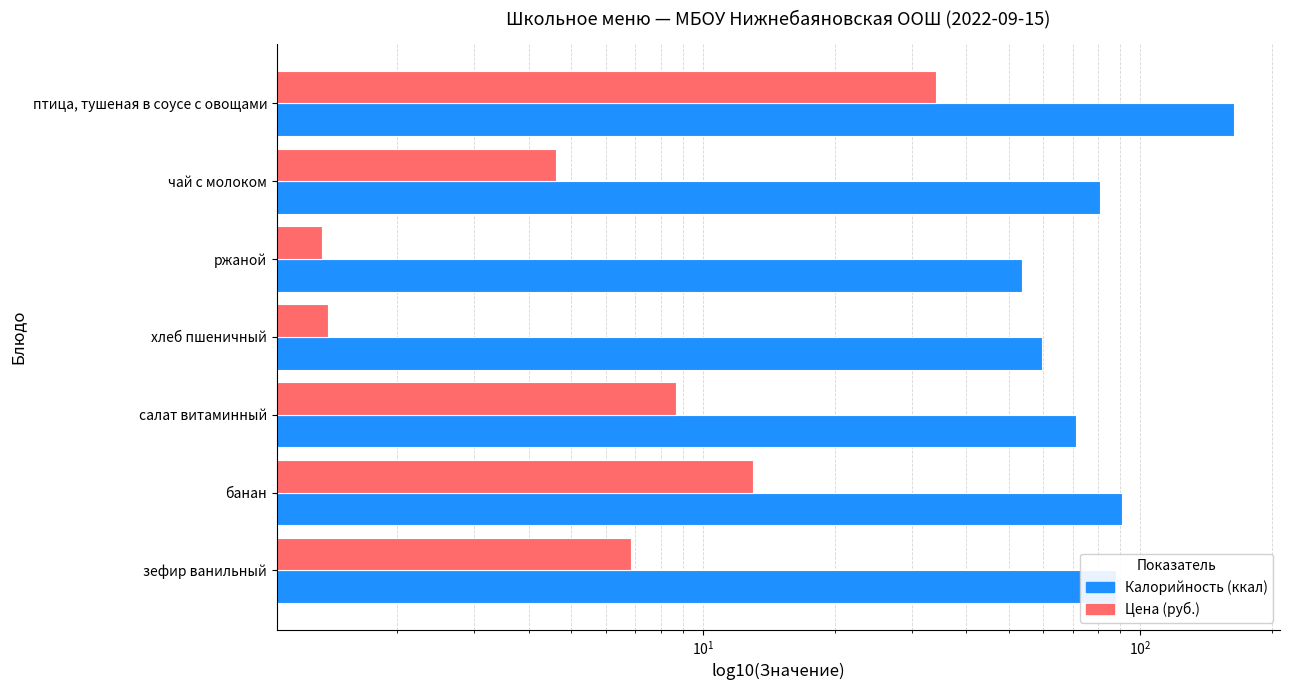

At how many categories does at least one series exceed 99?

1